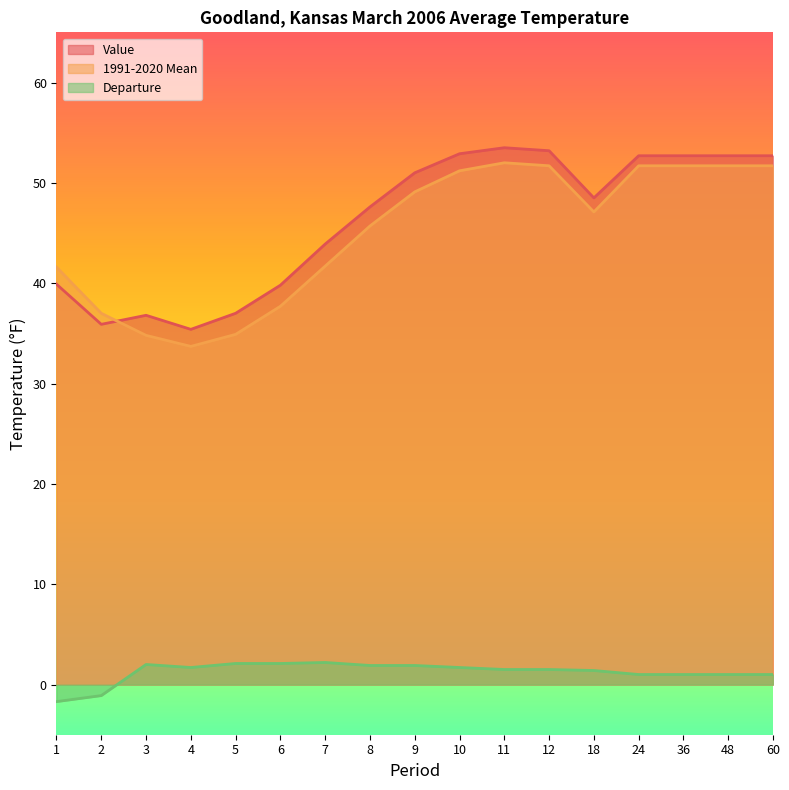

How many values in Departure are above zero?

15